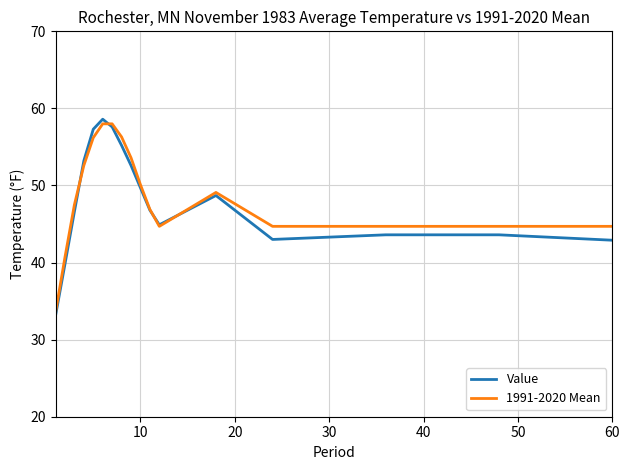

Which series has the widest spread of values?

Value